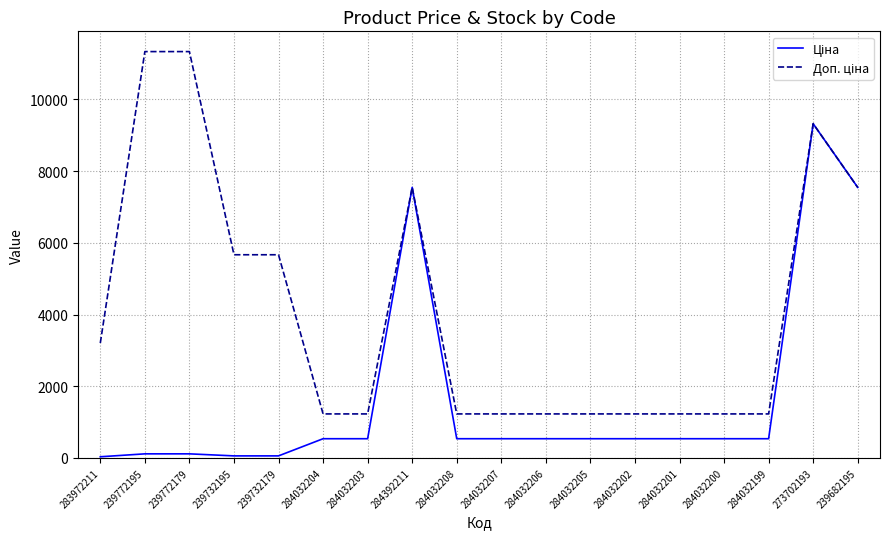

What is the maximum value shown in the chart?

11334.0